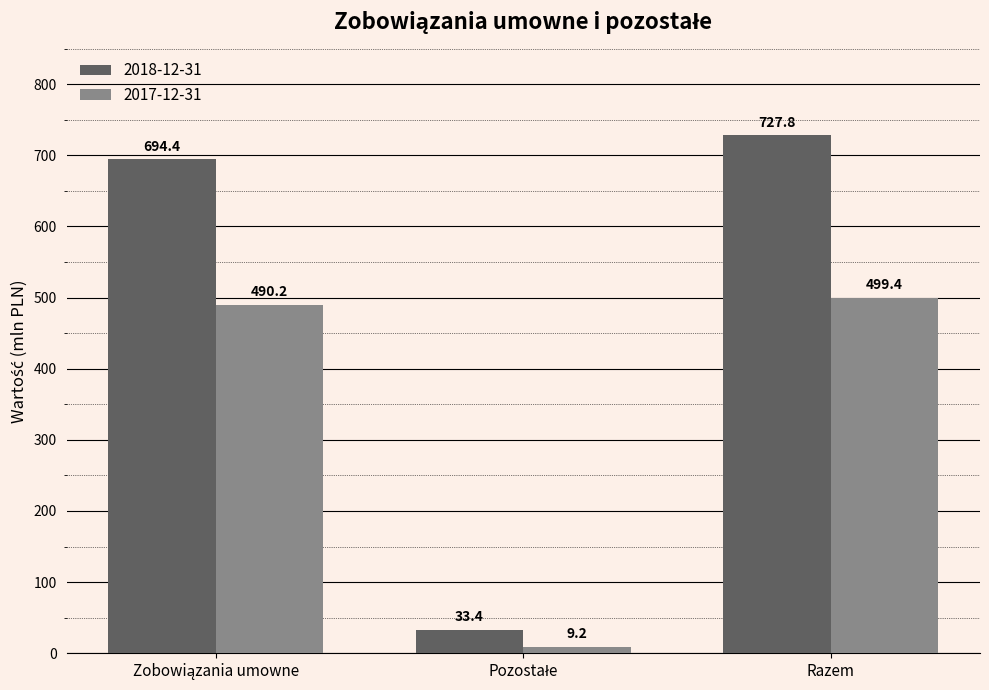

At which category is the sum across all series the highest?

Razem